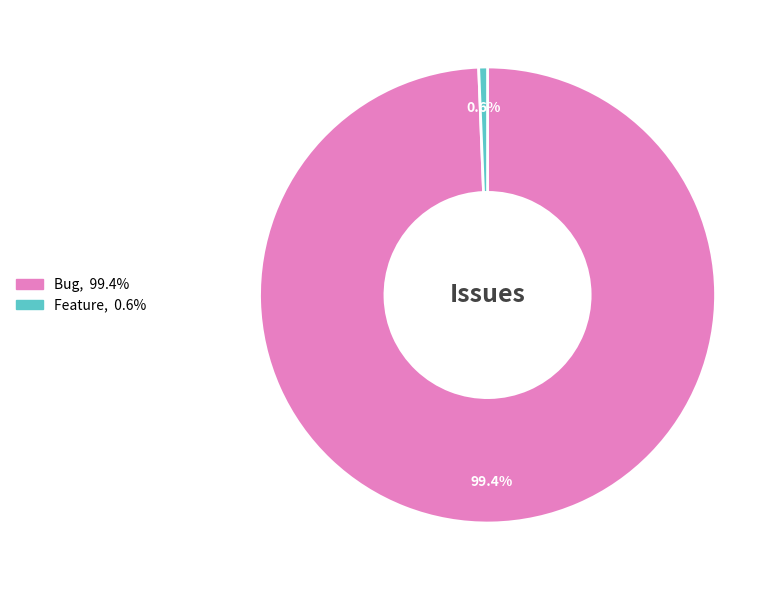

Is there a majority slice in this chart?

Yes